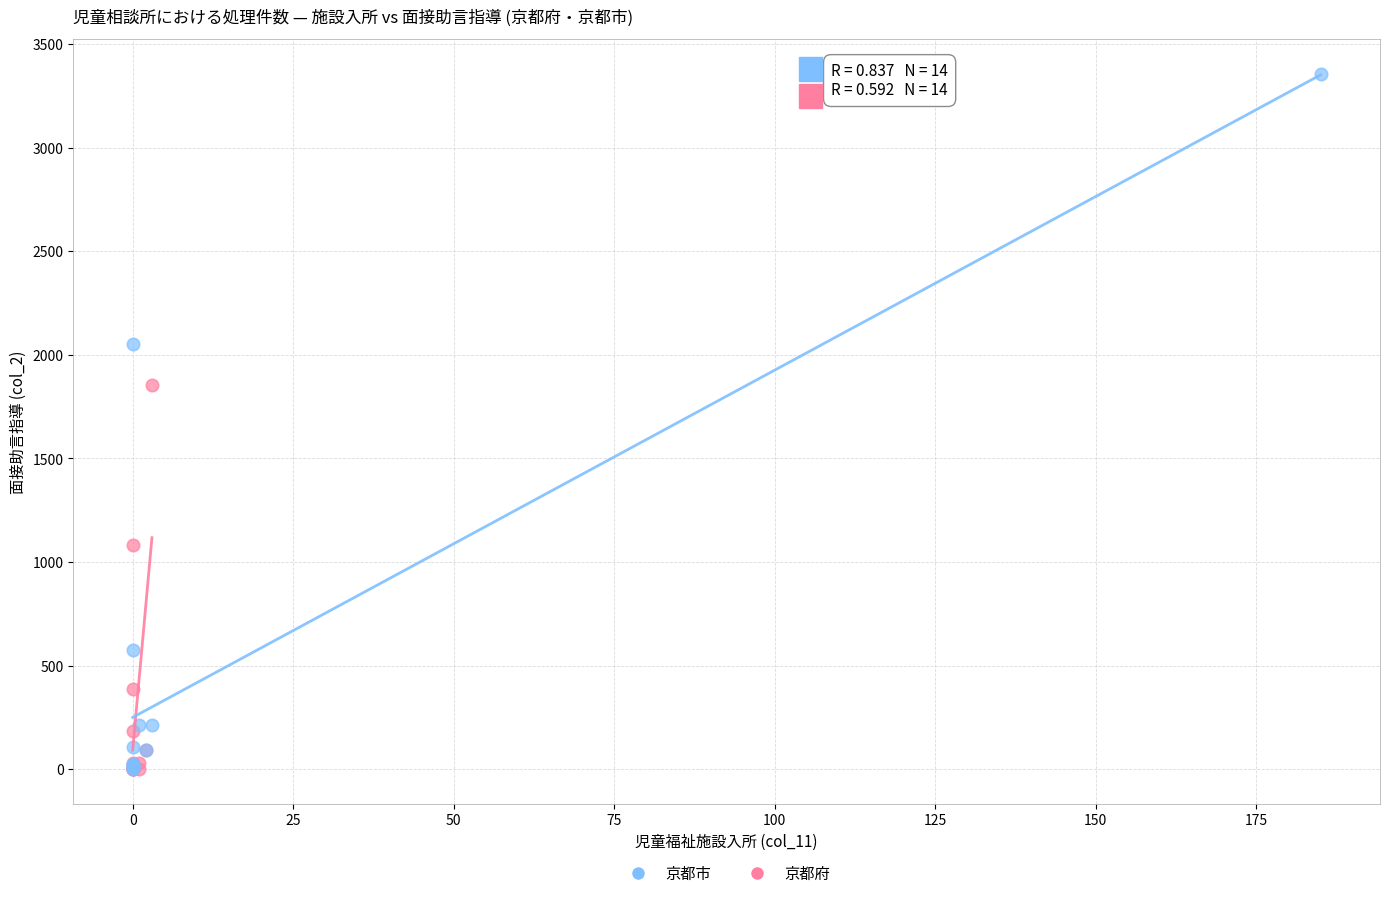

Which series reaches the maximum Y coordinate?

京都市